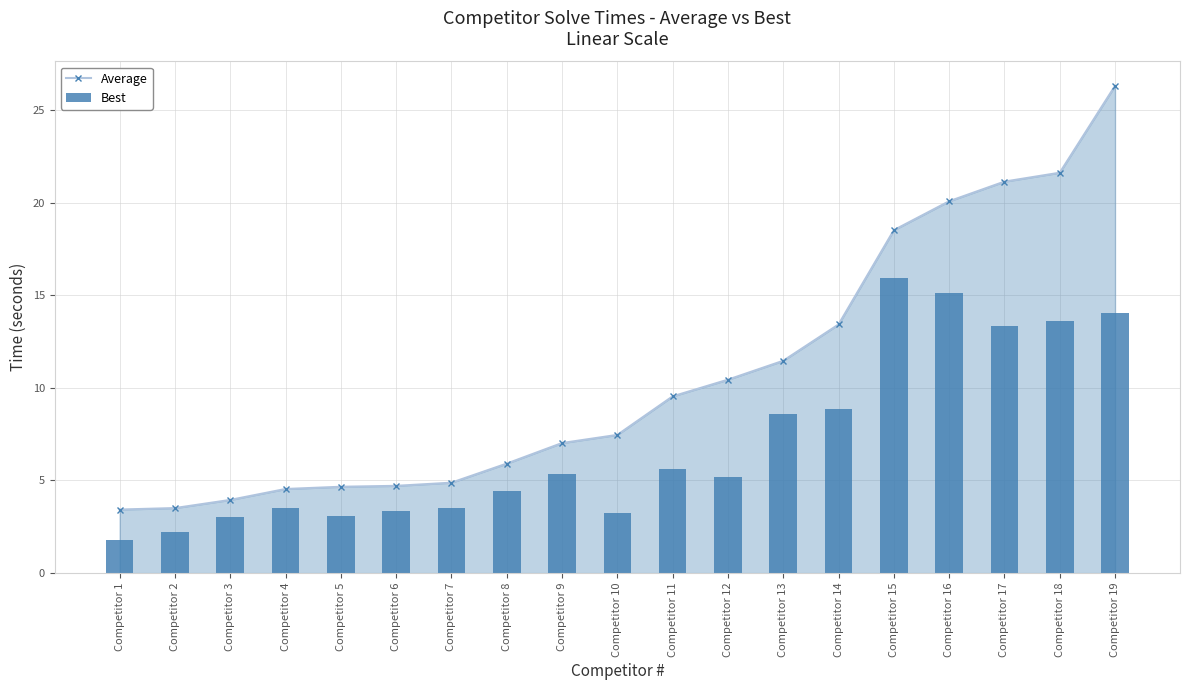

Which category has the highest value across all series?

Competitor 19